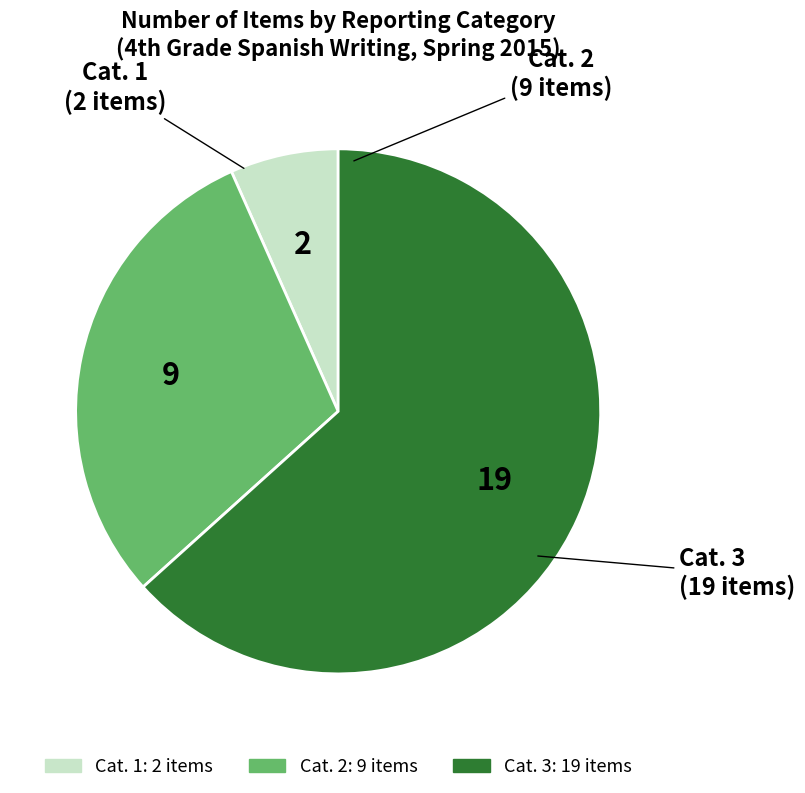

Combined, do Cat. 1 and Cat. 3 account for over 50%?

Yes